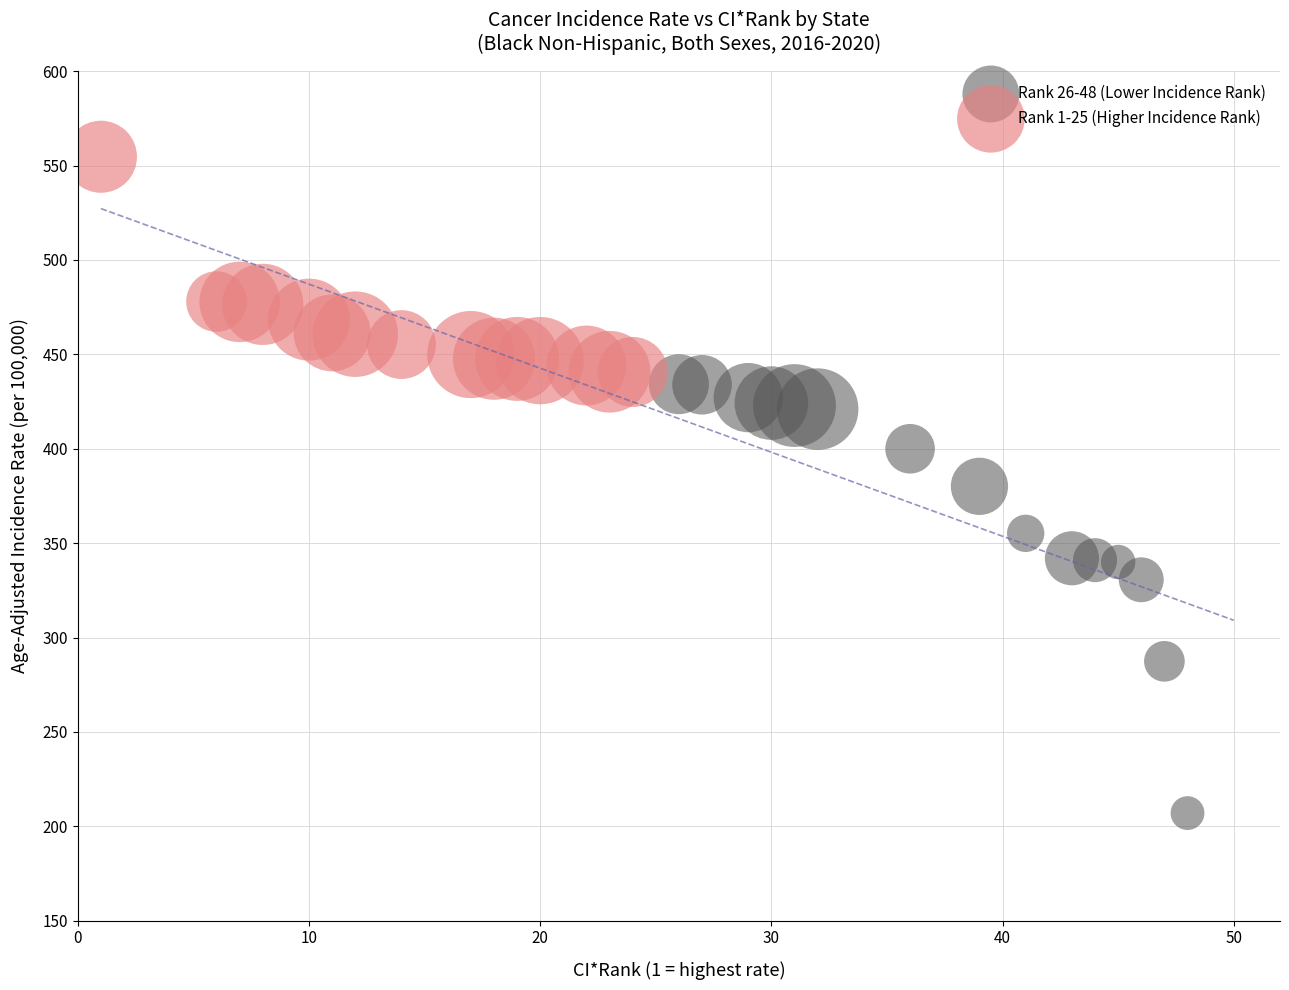

Which series has the widest spread of Y values?

Rank 26-48 (Lower Incidence Rank)